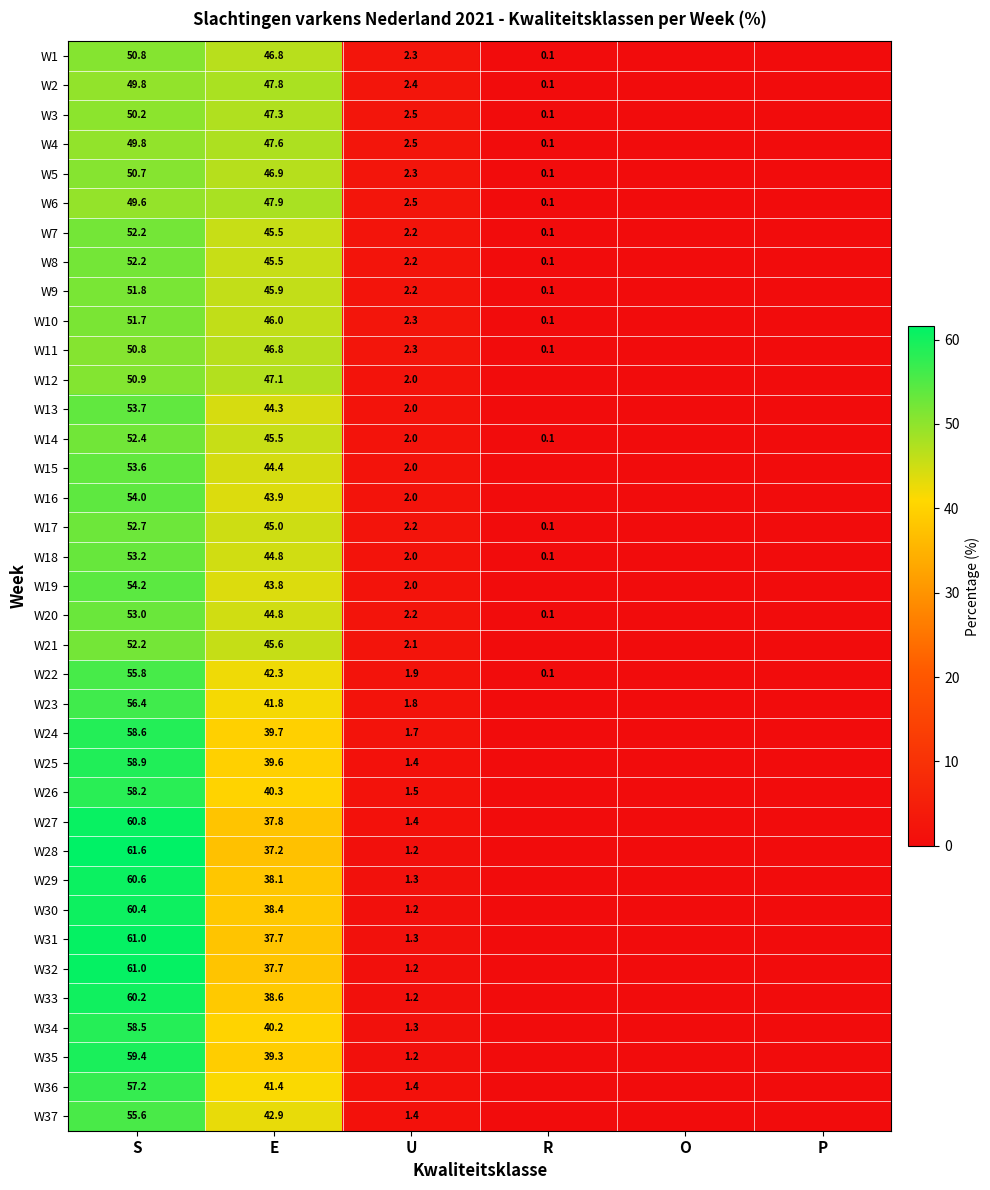

What is the difference between the maximum and minimum values in the W3 series?

50.2